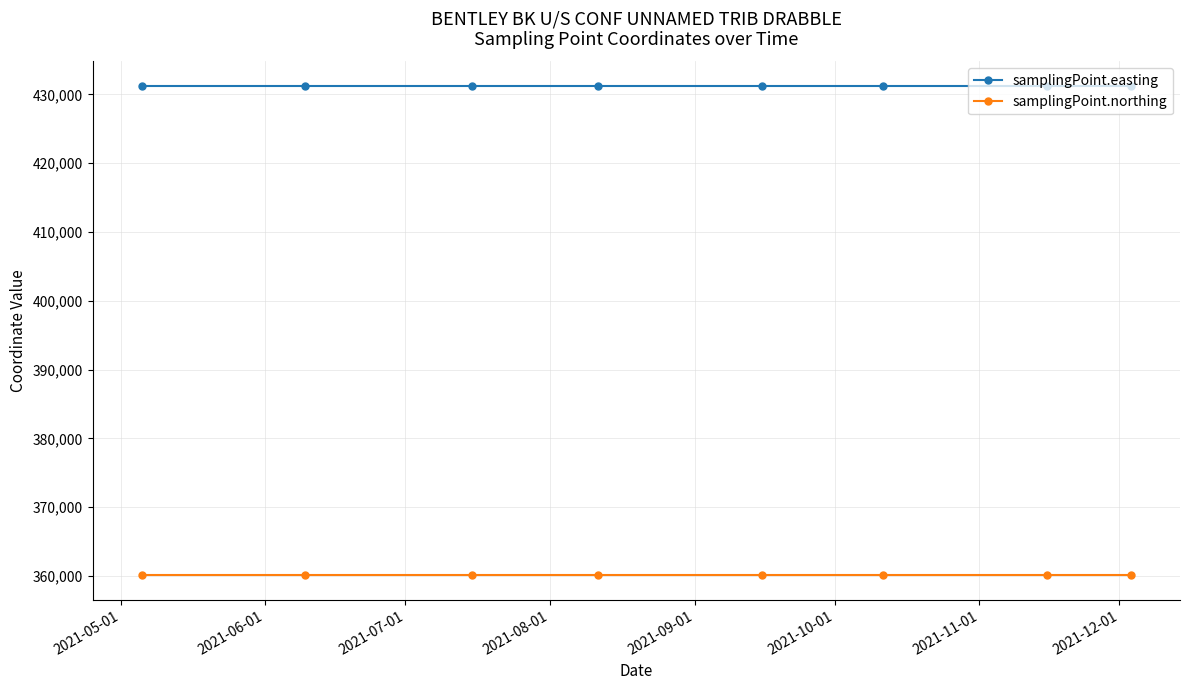

True or false: samplingPoint.easting and samplingPoint.northing cross at least once.

False